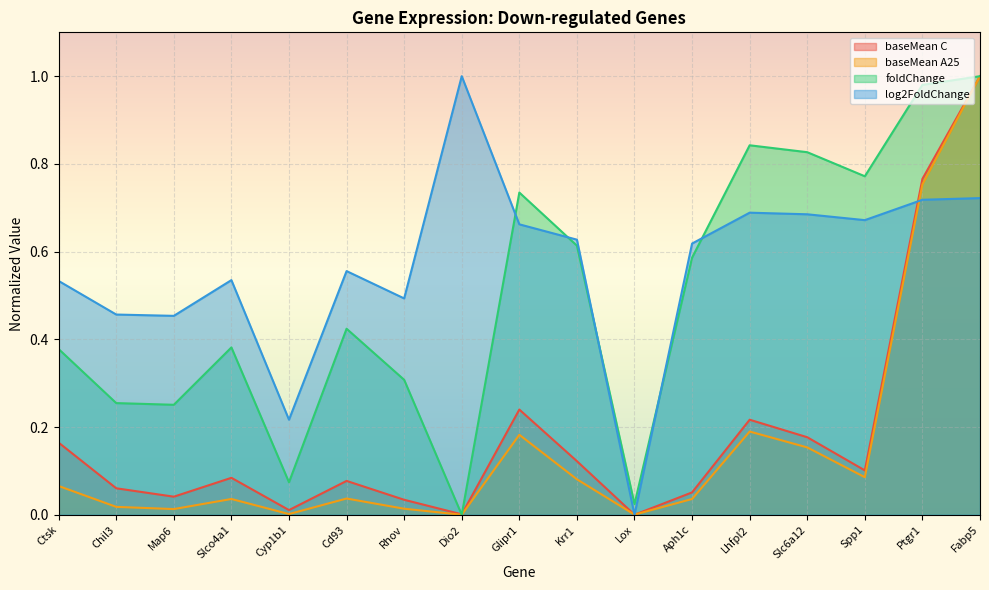

Reading right to left, list all the values displayed in this chart.

baseMean C: 1.0	0.8	0.1	0.2	0.2	0.1	0.0	0.1	0.2	0.0	0.0	0.1	0.0	0.1	0.0	0.1	0.2
baseMean A25: 1.0	0.8	0.1	0.2	0.2	0.0	0.0	0.1	0.2	0.0	0.0	0.0	0.0	0.0	0.0	0.0	0.1
foldChange: 1.0	1.0	0.8	0.8	0.8	0.6	0.0	0.6	0.7	0.0	0.3	0.4	0.1	0.4	0.3	0.3	0.4
log2FoldChange: 0.7	0.7	0.7	0.7	0.7	0.6	0.0	0.6	0.7	1.0	0.5	0.6	0.2	0.5	0.5	0.5	0.5